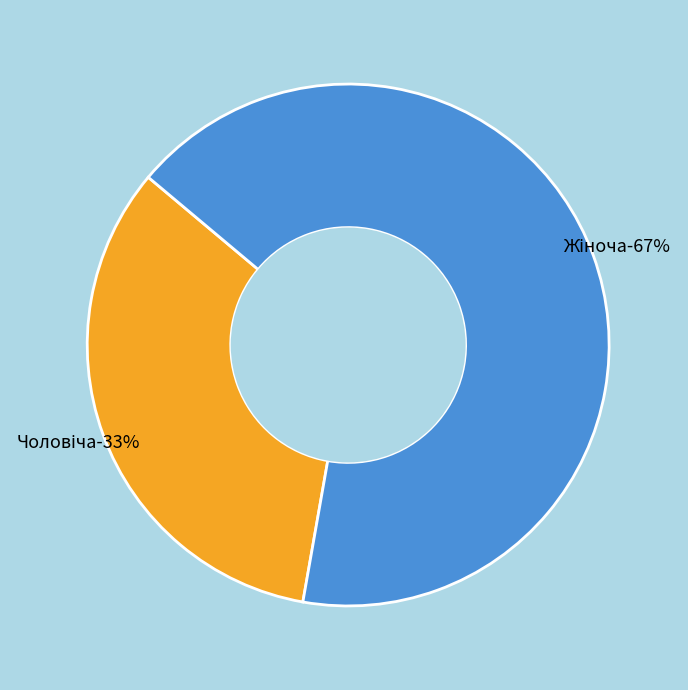

To the nearest percent, what percentage of the pie is Чоловіча?

33%